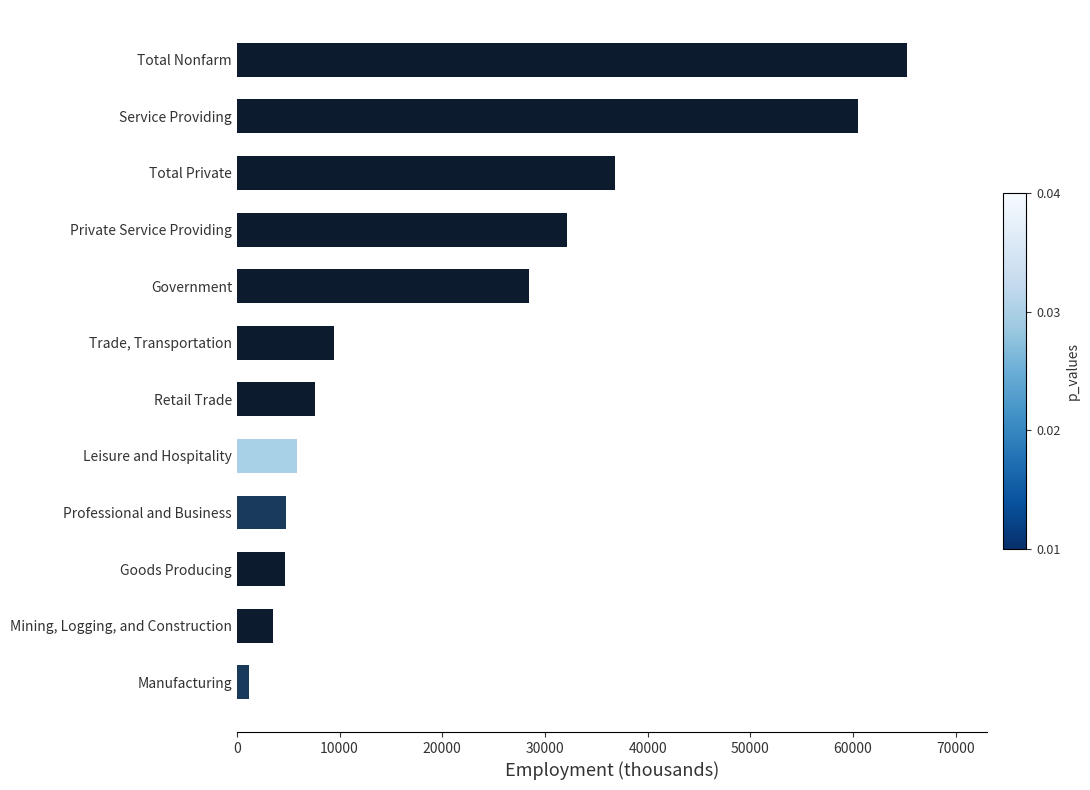

What is the difference between the values at Total Private and Total Nonfarm?

28400